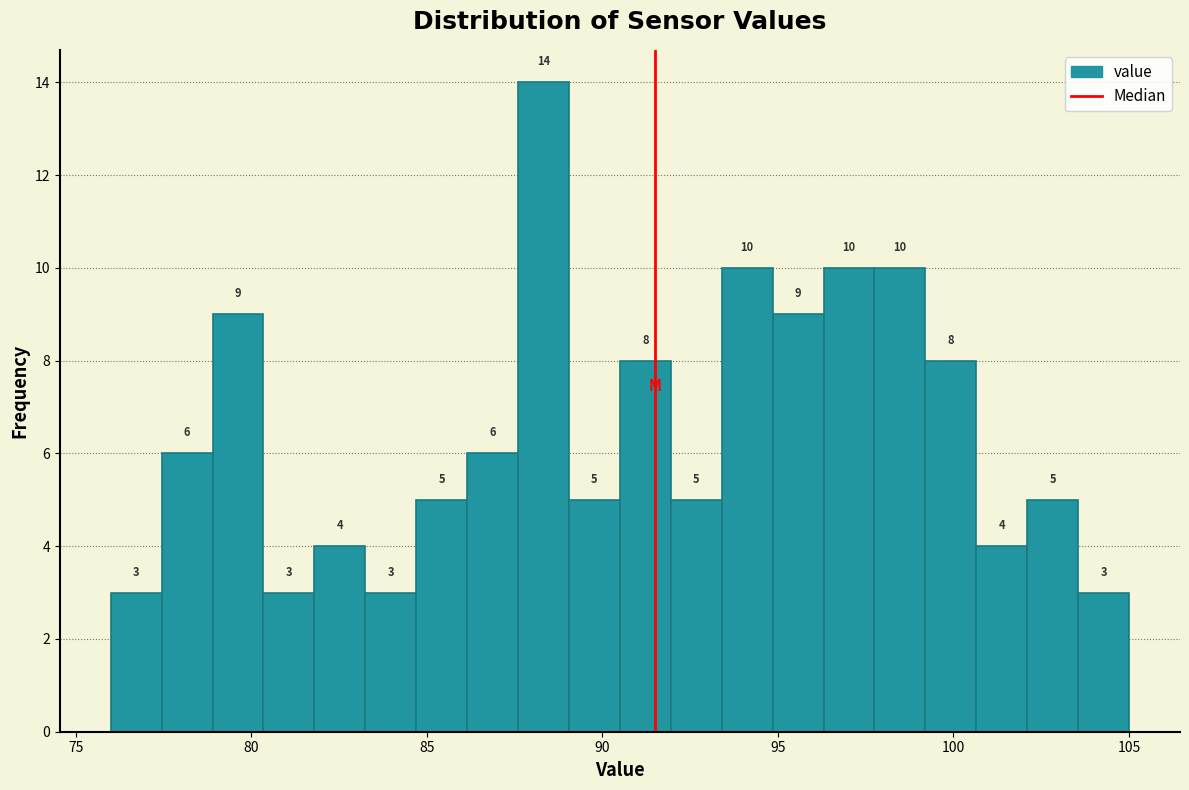

Around what value on the x-axis is the tallest bar? Give the approximate position of its centre, as read against the axis.

88.5